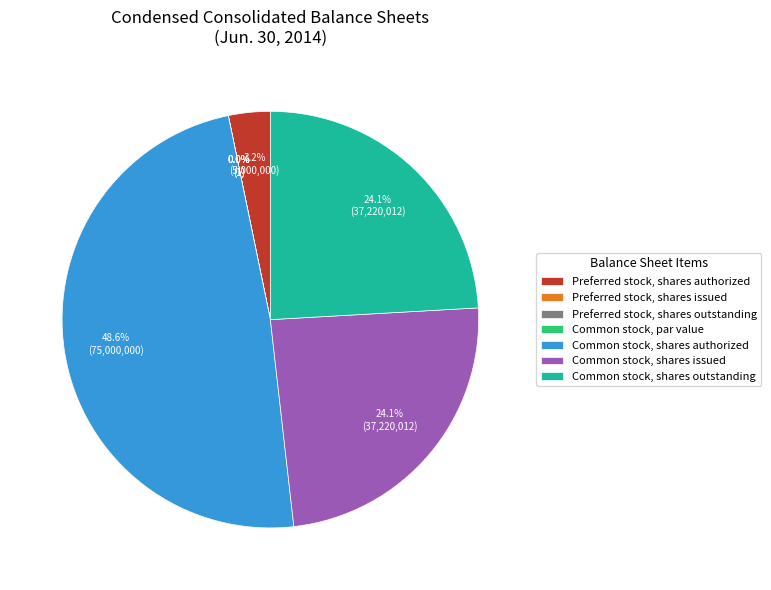

To the nearest percent, what portion does Common stock, shares authorized represent?

49%